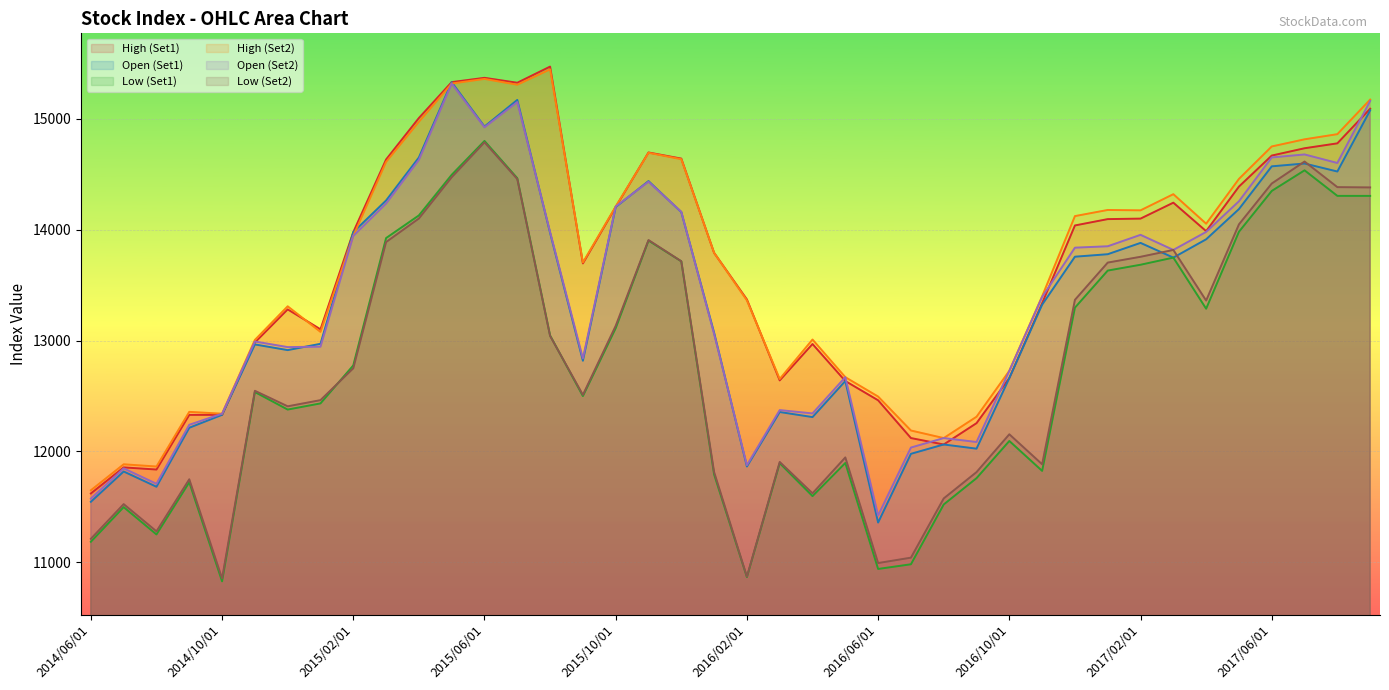

Reading left to right, transcribe all the data shown in this chart.

High (Set1): 2014/06/01=11621.0	2014/07/01=11856.1	2014/08/01=11836.8	2014/09/01=12329.8	2014/10/01=12330.2	2014/11/01=12983.1	2014/12/01=13281.7	2015/01/01=13101.9	2015/02/01=13978.6	2015/03/01=14634.1	2015/04/01=15008.3	2015/05/01=15332.0	2015/06/01=15370.8	2015/07/01=15326.4	2015/08/01=15472.2	2015/09/01=13696.4	2015/10/01=14205.2	2015/11/01=14697.3	2015/12/01=14642.1	2016/01/01=13791.9	2016/02/01=13371.4	2016/03/01=12641.0	2016/04/01=12969.4	2016/05/01=12635.4	2016/06/01=12461.5	2016/07/01=12120.8	2016/08/01=12062.8	2016/09/01=12255.2	2016/10/01=12662.5	2016/11/01=13337.4	2016/12/01=14038.9	2017/01/01=14096.1	2017/02/01=14100.7	2017/03/01=14244.4	2017/04/01=13987.4	2017/05/01=14389.6	2017/06/01=14669.5	2017/07/01=14735.4	2017/08/01=14779.7	2017/09/01=15092.0
Open (Set1): 2014/06/01=11545.7	2014/07/01=11819.1	2014/08/01=11681.3	2014/09/01=12213.6	2014/10/01=12330.2	2014/11/01=12965.4	2014/12/01=12914.2	2015/01/01=12971.1	2015/02/01=13978.6	2015/03/01=14264.1	2015/04/01=14652.2	2015/05/01=15331.8	2015/06/01=14931.1	2015/07/01=15171.6	2015/08/01=13972.2	2015/09/01=12818.3	2015/10/01=14205.2	2015/11/01=14439.2	2015/12/01=14159.5	2016/01/01=13072.0	2016/02/01=11864.1	2016/03/01=12355.7	2016/04/01=12310.0	2016/05/01=12635.4	2016/06/01=11358.5	2016/07/01=11978.5	2016/08/01=12062.8	2016/09/01=12025.0	2016/10/01=12662.5	2016/11/01=13324.0	2016/12/01=13757.0	2017/01/01=13779.4	2017/02/01=13881.5	2017/03/01=13748.8	2017/04/01=13913.9	2017/05/01=14186.7	2017/06/01=14572.3	2017/07/01=14597.7	2017/08/01=14525.5	2017/09/01=15077.7
Low (Set1): 2014/06/01=11185.1	2014/07/01=11497.6	2014/08/01=11251.3	2014/09/01=11721.9	2014/10/01=10828.0	2014/11/01=12536.0	2014/12/01=12377.9	2015/01/01=12433.4	2015/02/01=12776.1	2015/03/01=13925.1	2015/04/01=14129.4	2015/05/01=14495.8	2015/06/01=14801.3	2015/07/01=14465.1	2015/08/01=13046.6	2015/09/01=12499.5	2015/10/01=13112.0	2015/11/01=13902.1	2015/12/01=13715.2	2016/01/01=11792.7	2016/02/01=10866.1	2016/03/01=11894.4	2016/04/01=11596.9	2016/05/01=11895.9	2016/06/01=10939.8	2016/07/01=10982.0	2016/08/01=11521.6	2016/09/01=11759.0	2016/10/01=12094.4	2016/11/01=11824.6	2016/12/01=13297.3	2017/01/01=13631.8	2017/02/01=13684.5	2017/03/01=13748.8	2017/04/01=13287.6	2017/05/01=13981.9	2017/06/01=14350.3	2017/07/01=14536.3	2017/08/01=14305.8	2017/09/01=14305.6
High (Set2): 2014/06/01=11649.6	2014/07/01=11884.1	2014/08/01=11864.0	2014/09/01=12357.1	2014/10/01=12340.5	2014/11/01=13006.0	2014/12/01=13309.5	2015/01/01=13078.7	2015/02/01=13944.4	2015/03/01=14612.3	2015/04/01=14974.5	2015/05/01=15319.4	2015/06/01=15360.9	2015/07/01=15308.8	2015/08/01=15447.1	2015/09/01=13704.7	2015/10/01=14210.3	2015/11/01=14694.5	2015/12/01=14636.5	2016/01/01=13791.7	2016/02/01=13362.8	2016/03/01=12653.9	2016/04/01=13009.7	2016/05/01=12670.1	2016/06/01=12495.2	2016/07/01=12188.9	2016/08/01=12120.6	2016/09/01=12313.1	2016/10/01=12727.2	2016/11/01=13399.6	2016/12/01=14123.3	2017/01/01=14178.7	2017/02/01=14175.2	2017/03/01=14321.0	2017/04/01=14054.7	2017/05/01=14458.9	2017/06/01=14751.6	2017/07/01=14816.0	2017/08/01=14862.5	2017/09/01=15174.7
Open (Set2): 2014/06/01=11574.2	2014/07/01=11847.2	2014/08/01=11708.3	2014/09/01=12240.5	2014/10/01=12340.5	2014/11/01=12991.9	2014/12/01=12941.5	2015/01/01=12945.0	2015/02/01=13944.4	2015/03/01=14236.5	2015/04/01=14630.6	2015/05/01=15319.4	2015/06/01=14924.7	2015/07/01=15152.1	2015/08/01=13979.8	2015/09/01=12839.1	2015/10/01=14210.3	2015/11/01=14433.4	2015/12/01=14161.3	2016/01/01=13060.4	2016/02/01=11875.9	2016/03/01=12373.1	2016/04/01=12343.0	2016/05/01=12670.1	2016/06/01=11422.7	2016/07/01=12035.1	2016/08/01=12120.6	2016/09/01=12085.1	2016/10/01=12727.2	2016/11/01=13393.9	2016/12/01=13838.4	2017/01/01=13851.1	2017/02/01=13954.2	2017/03/01=13818.0	2017/04/01=13980.7	2017/05/01=14257.1	2017/06/01=14652.5	2017/07/01=14679.5	2017/08/01=14602.5	2017/09/01=15161.8
Low (Set2): 2014/06/01=11211.6	2014/07/01=11524.8	2014/08/01=11279.2	2014/09/01=11748.9	2014/10/01=10854.6	2014/11/01=12547.2	2014/12/01=12407.2	2015/01/01=12462.8	2015/02/01=12750.2	2015/03/01=13889.1	2015/04/01=14101.7	2015/05/01=14473.7	2015/06/01=14789.1	2015/07/01=14457.6	2015/08/01=13042.0	2015/09/01=12510.4	2015/10/01=13133.5	2015/11/01=13907.2	2015/12/01=13715.7	2016/01/01=11814.0	2016/02/01=10870.4	2016/03/01=11905.4	2016/04/01=11622.3	2016/05/01=11946.0	2016/06/01=10993.1	2016/07/01=11041.6	2016/08/01=11576.1	2016/09/01=11813.7	2016/10/01=12154.7	2016/11/01=11884.1	2016/12/01=13367.8	2017/01/01=13703.9	2017/02/01=13756.2	2017/03/01=13818.0	2017/04/01=13361.2	2017/05/01=14048.9	2017/06/01=14417.3	2017/07/01=14615.6	2017/08/01=14384.6	2017/09/01=14381.9